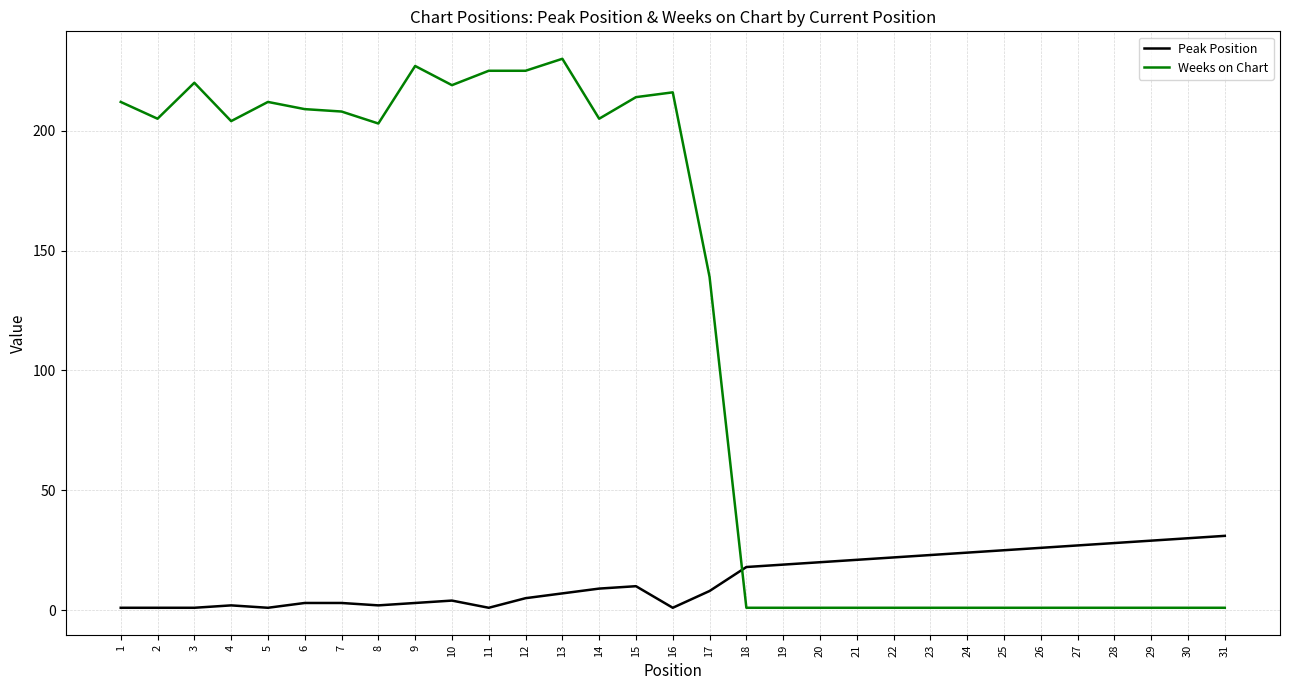

Between 13 and 22, which series saw the biggest shift?

Weeks on Chart